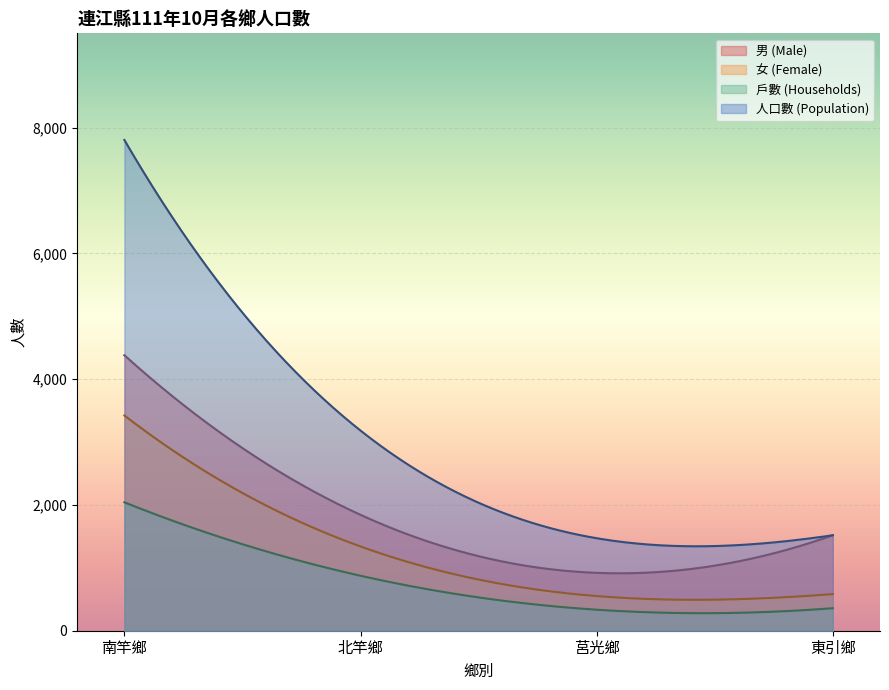

What is the difference between the maximum and minimum values in the 女 (Female) series?

2931.5